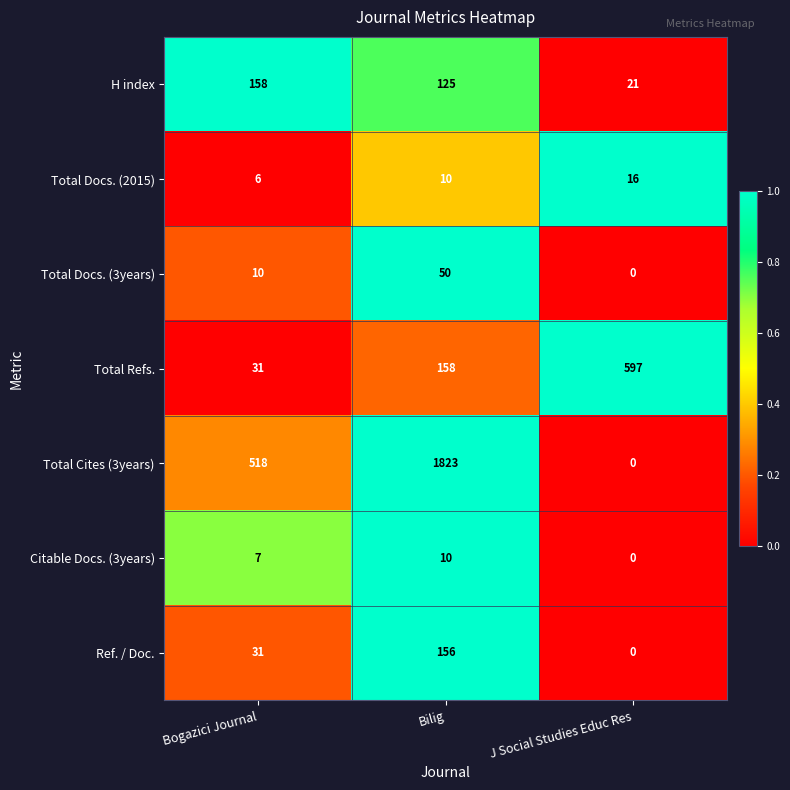

Is it true that Citable Docs. (3years) equals 7 at Bogazici Journal?

True